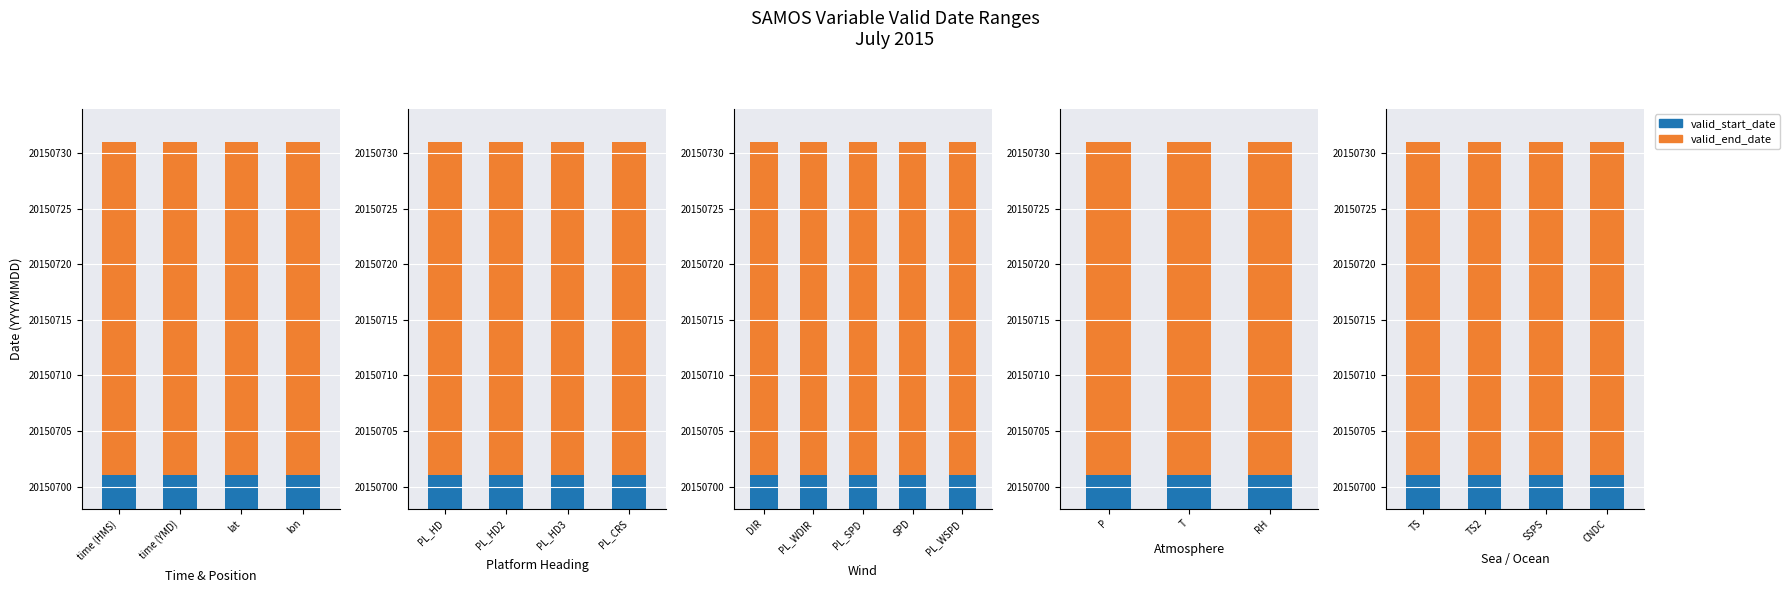

The value of valid_start_date at TS is 35964915. True or false?

False